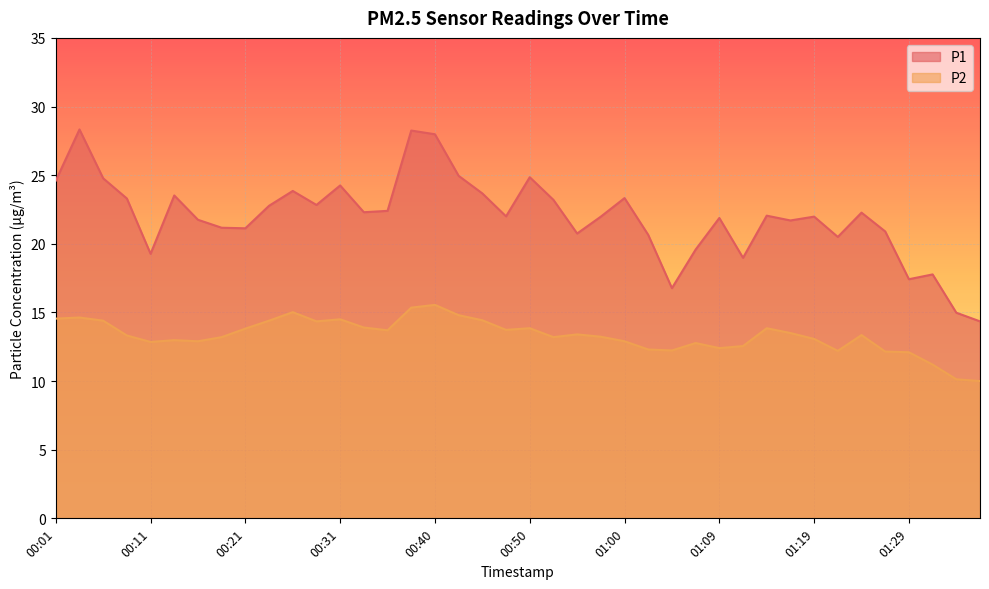

How many data points in P2 are less than 13?

15